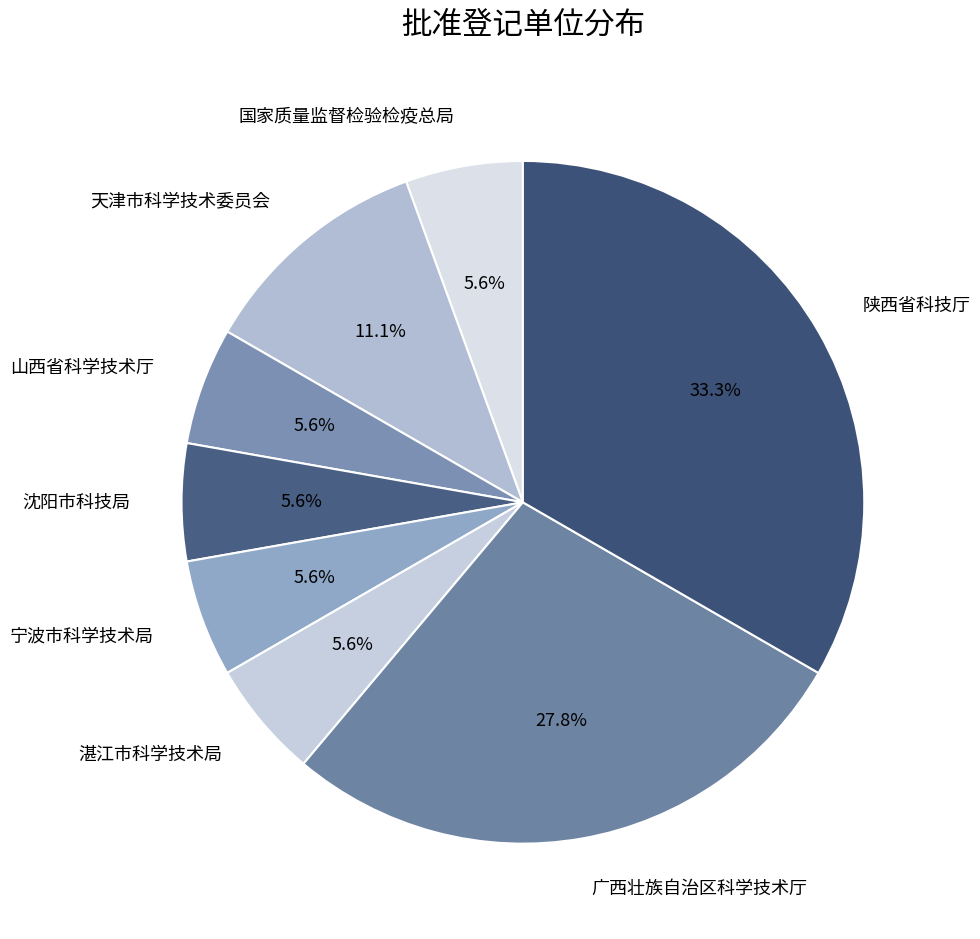

What is the total percentage of 广西壮族自治区科学技术厅 and 湛江市科学技术局?

33.3%